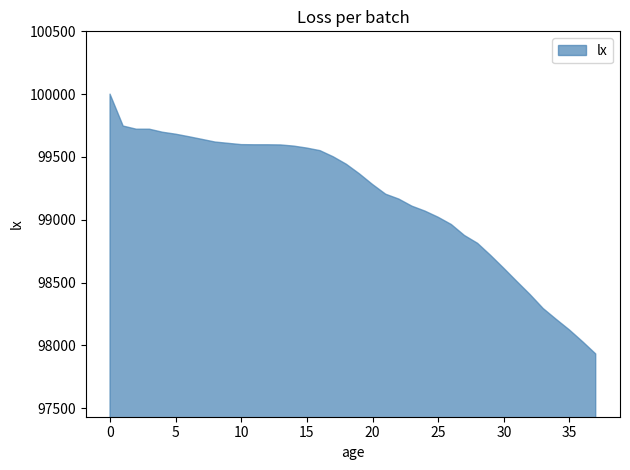

Approximately how many times larger is the value at 0 compared to 7?

1.0